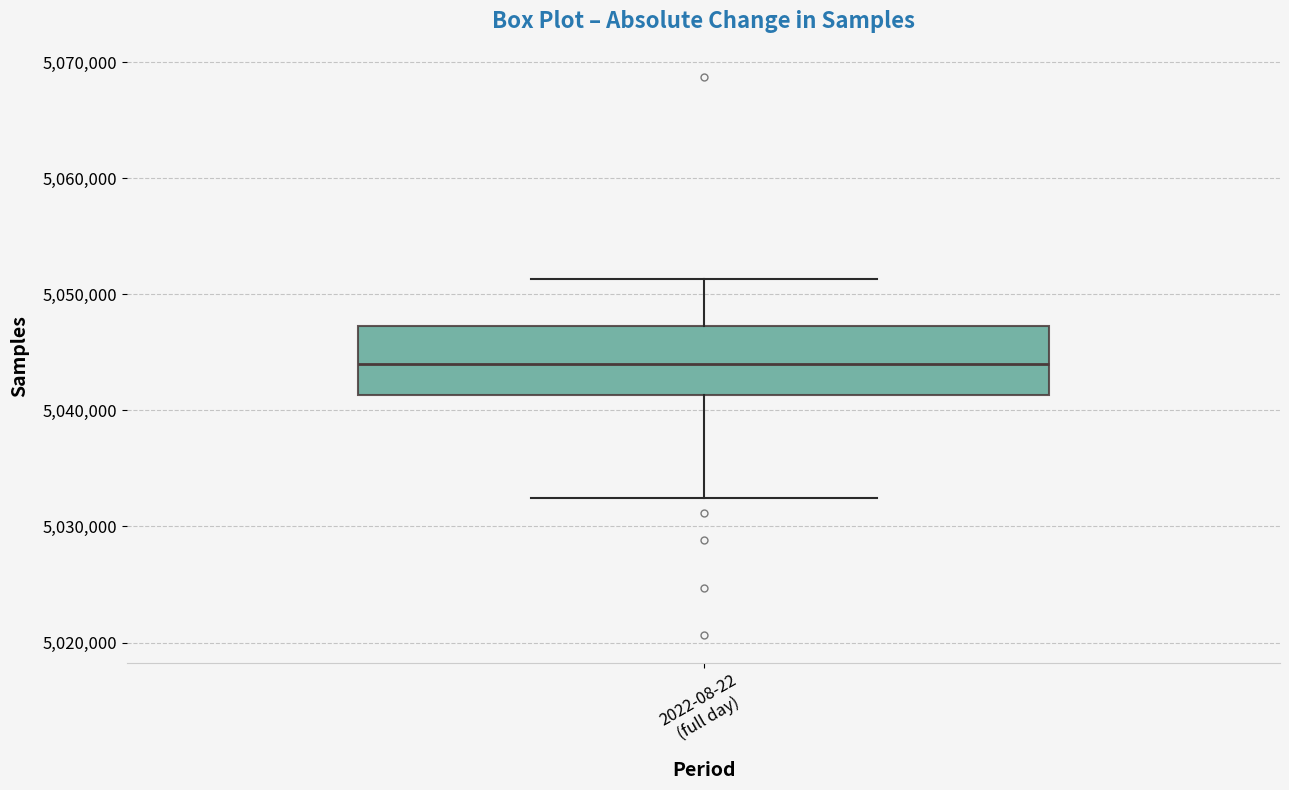

Read this box plot against the y-axis: the position of the median line, the range covered by the box, and the ends of both whiskers. The values are not printed on the chart, so give them approximately, as read against the axis.

median 5044000, box 5041000 to 5047000, whiskers 5032000 to 5051000